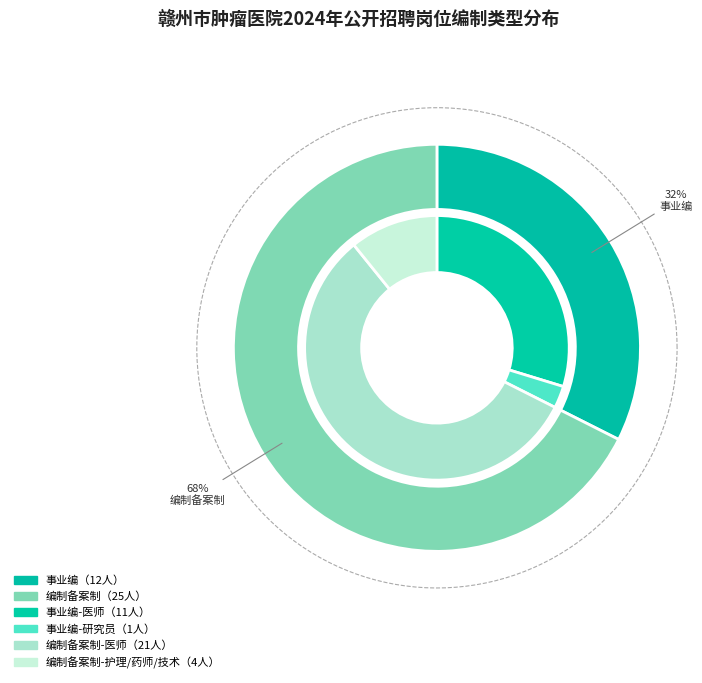

Is 超声诊断医生 the majority of the pie?

No